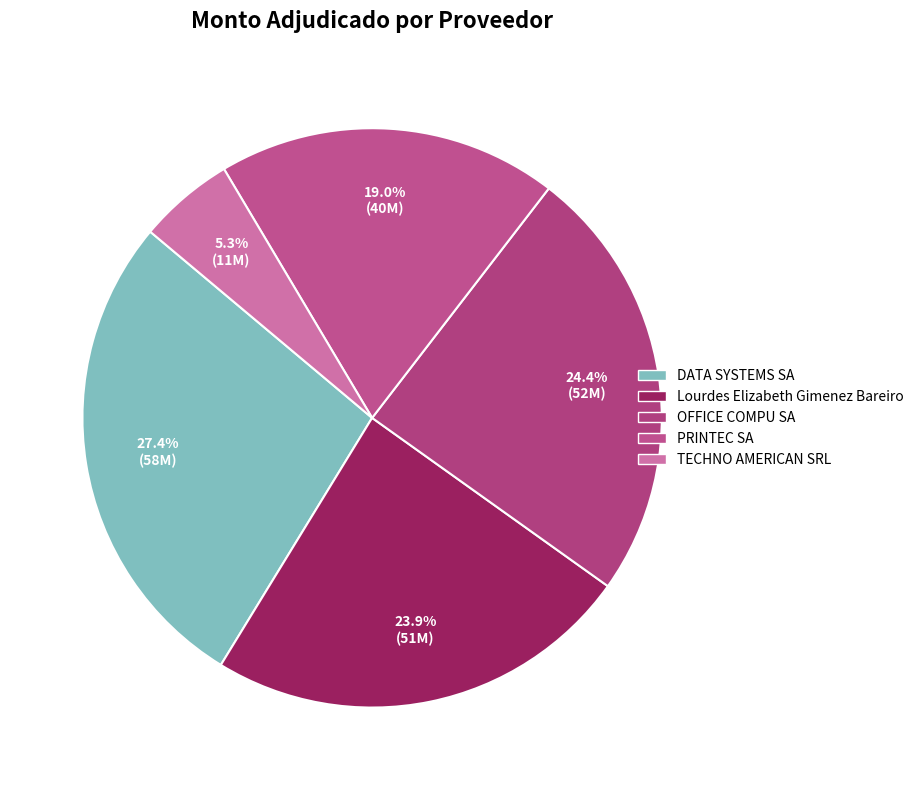

How many segments does this pie chart have?

5